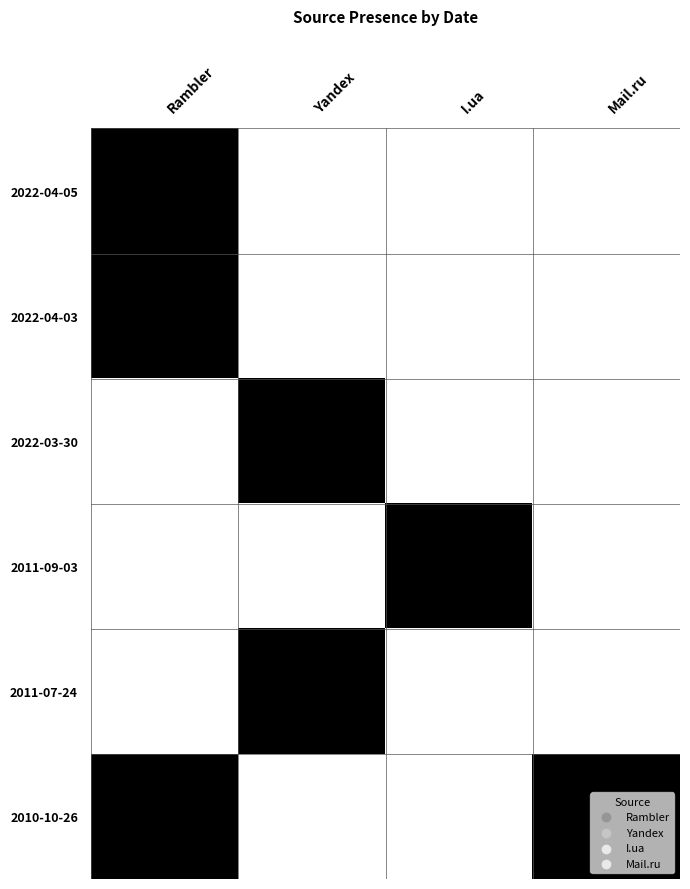

Which category has the lowest value across all series?

Yandex